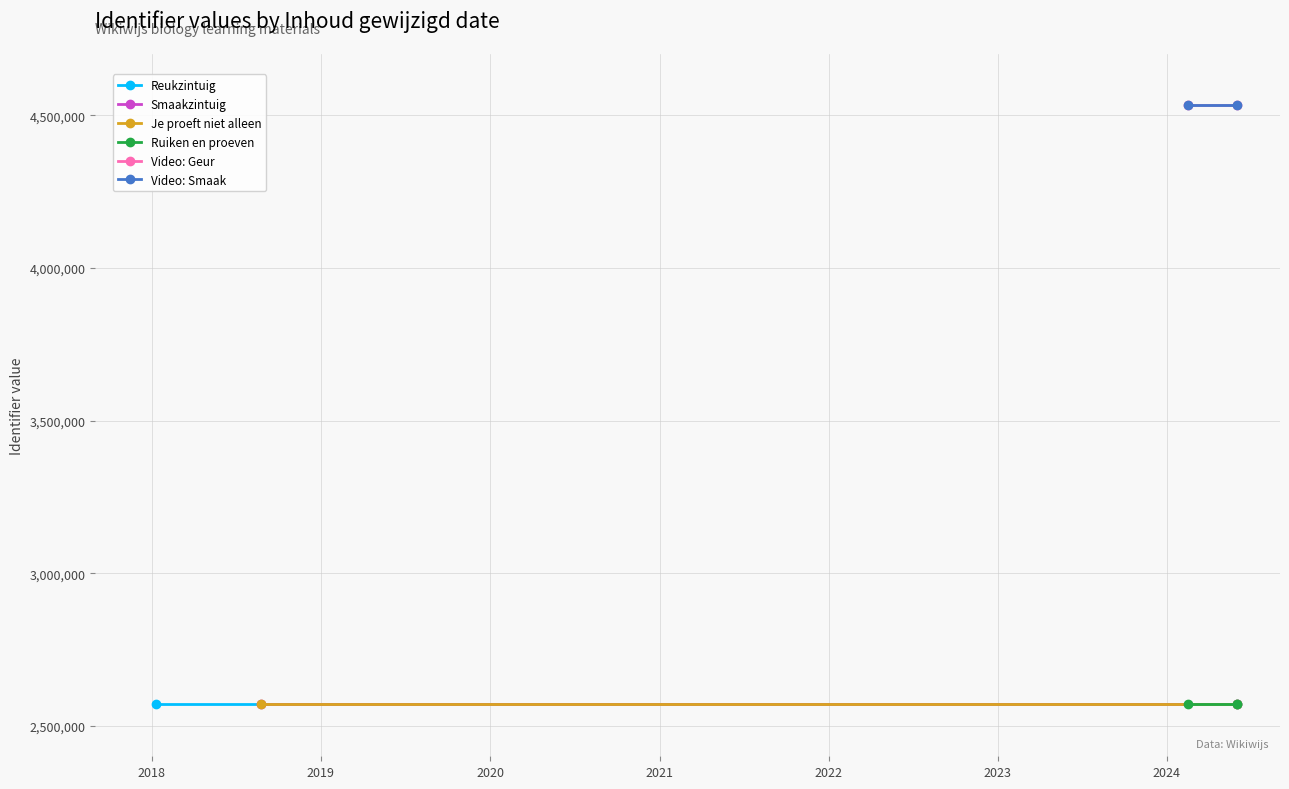

Reading left to right, extract all data points from this chart.

Reukzintuig: 2571338	2571338
Smaakzintuig: 2571342	2571342
Je proeft niet alleen: 2571353	2571353
Ruiken en proeven: 2570955	2570955
Video: Geur: 4535194	4535194
Video: Smaak: 4535196	4535196